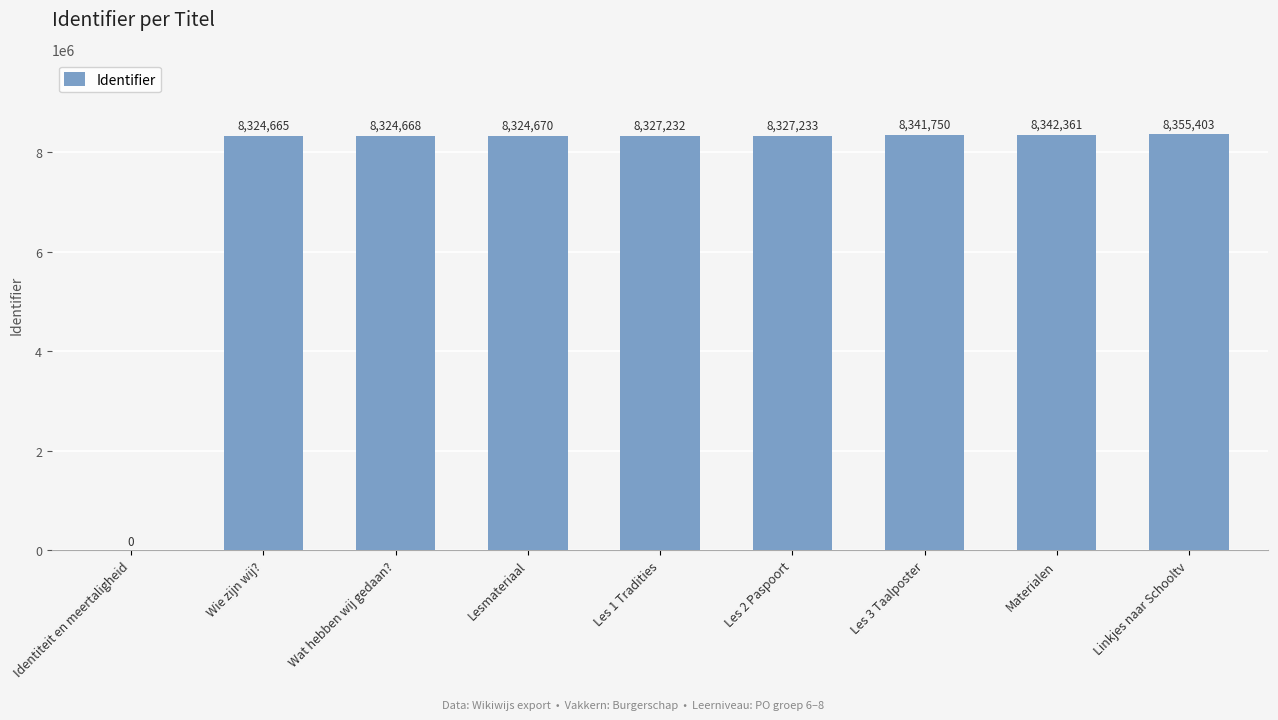

Where is the data nearest to the value 4177701?

Wie zijn wij?